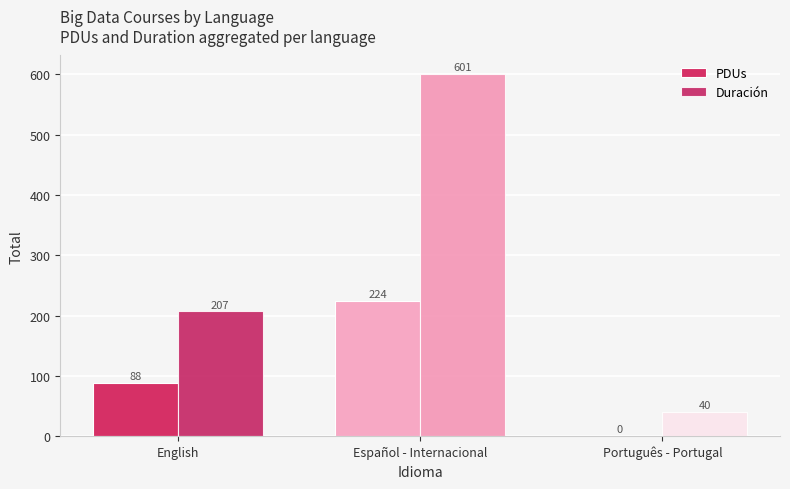

How many series are shown in this chart?

2